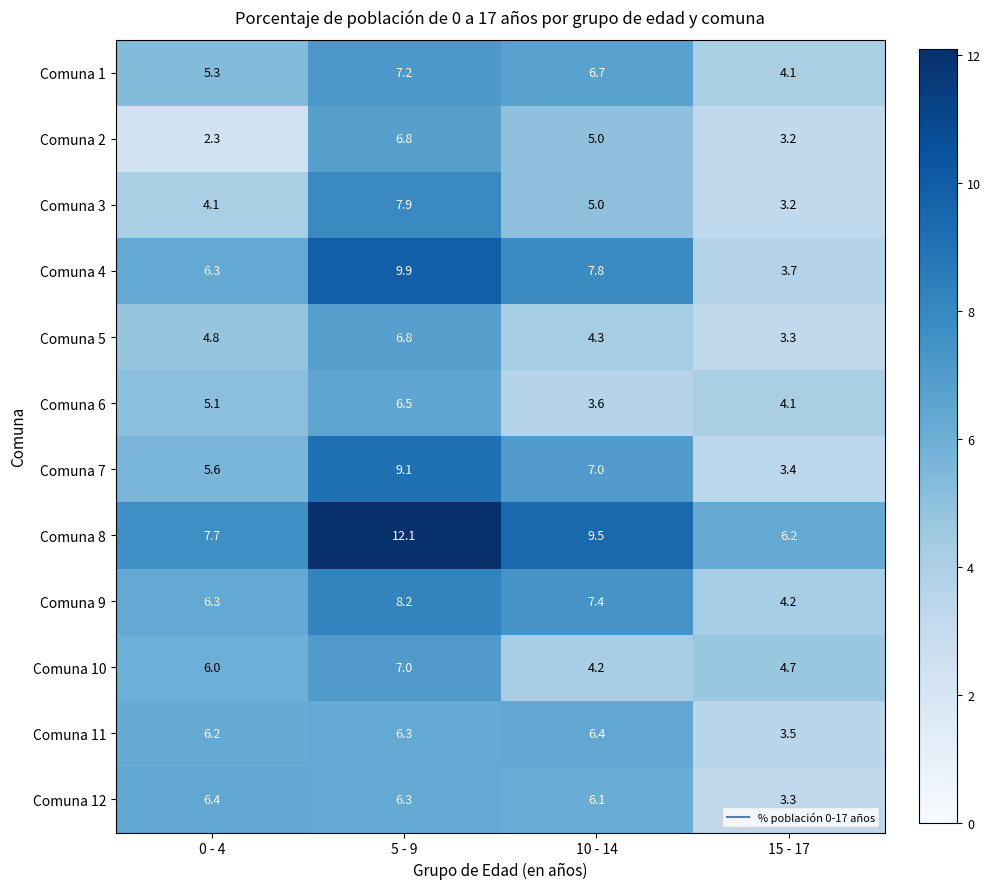

What is the difference between the highest and lowest values at 10 - 14?

5.9